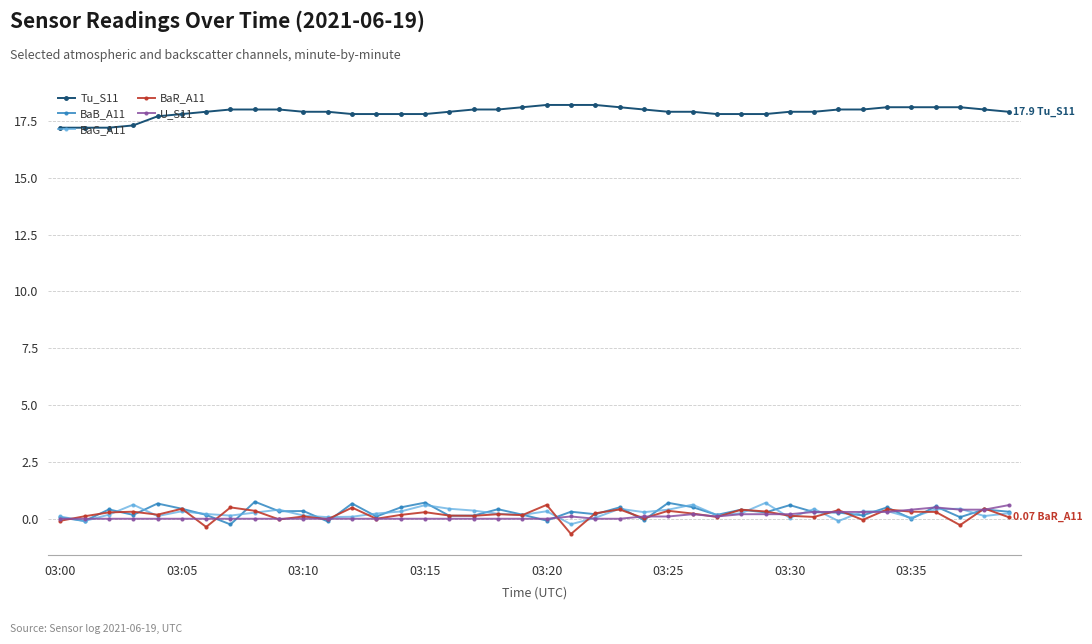

Which series ends up on top after the final intersection of U_S11 and BaR_A11?

U_S11